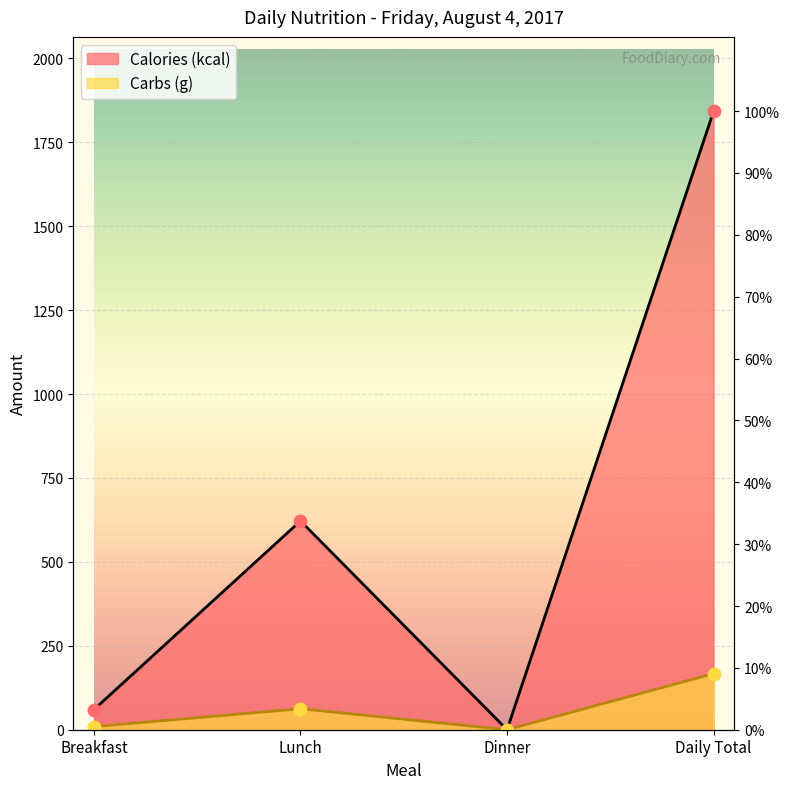

Which series contains the lowest Y value?

Calories (kcal)